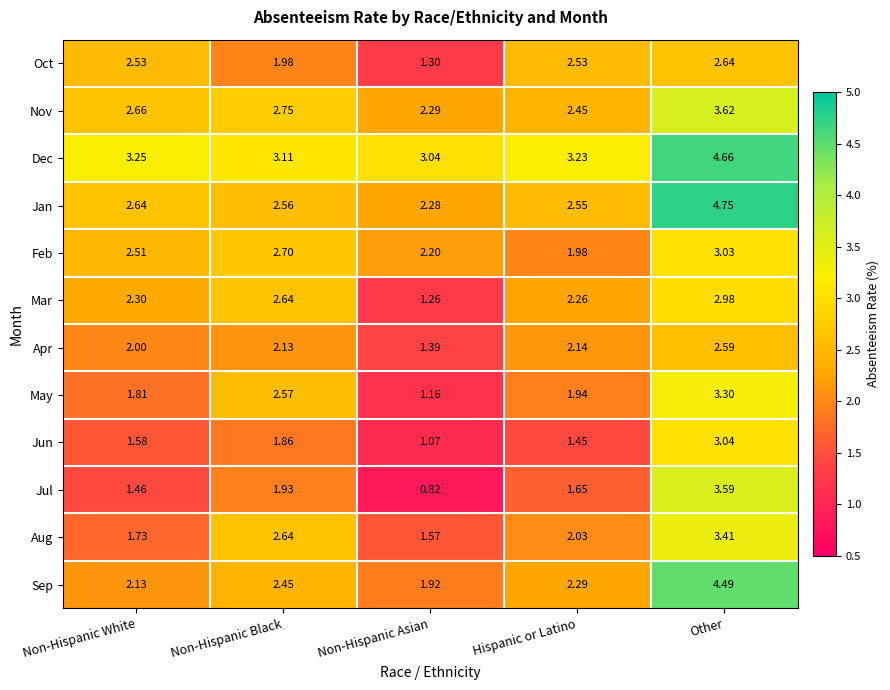

Count the number of data series in this chart.

12